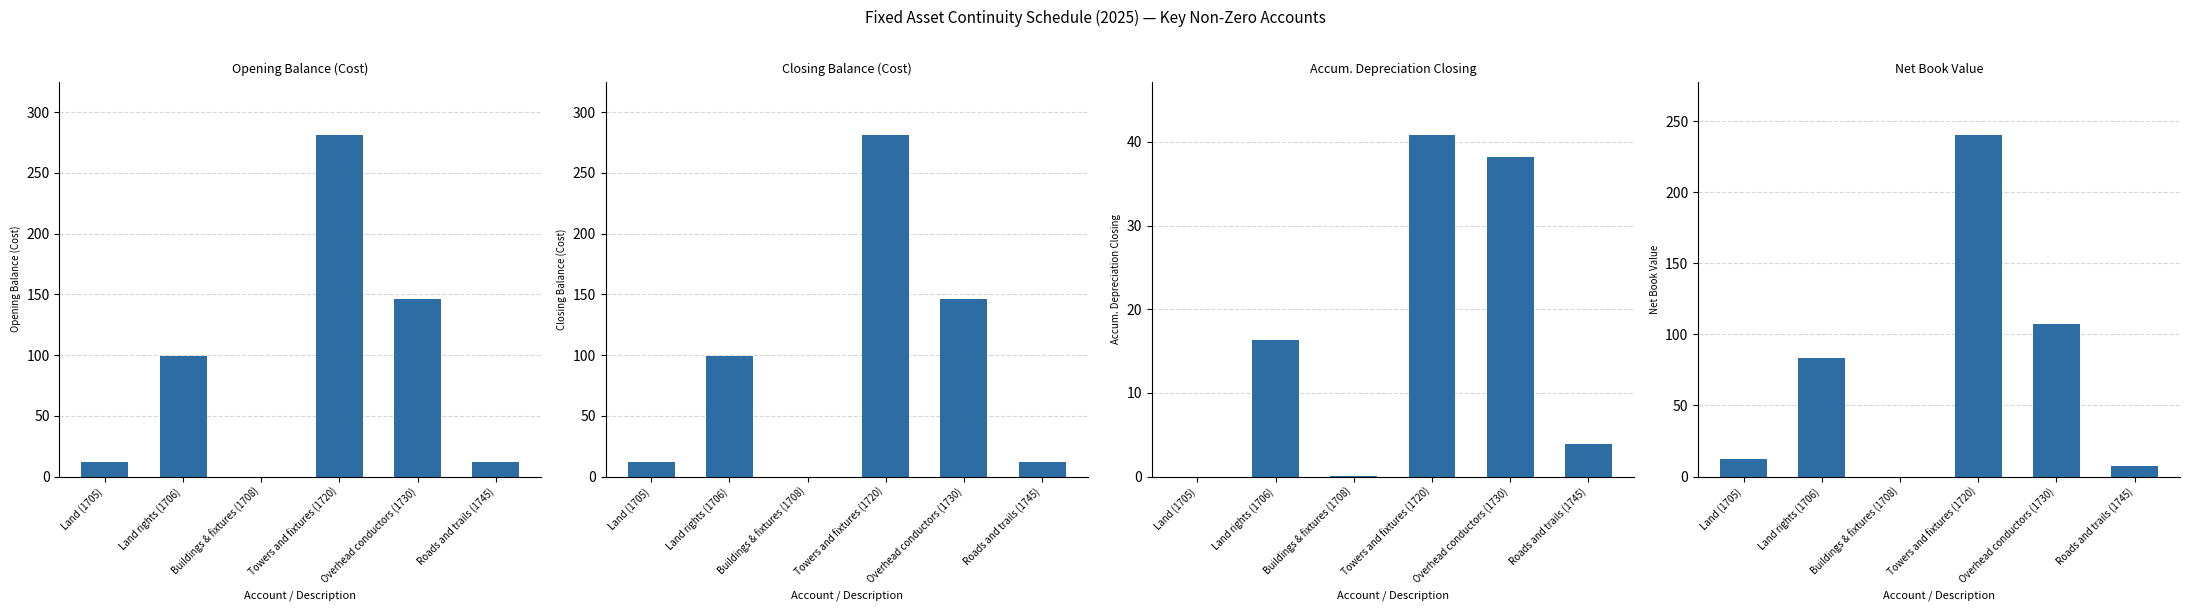

Which series has the largest range (max minus min)?

Opening Balance (Cost)